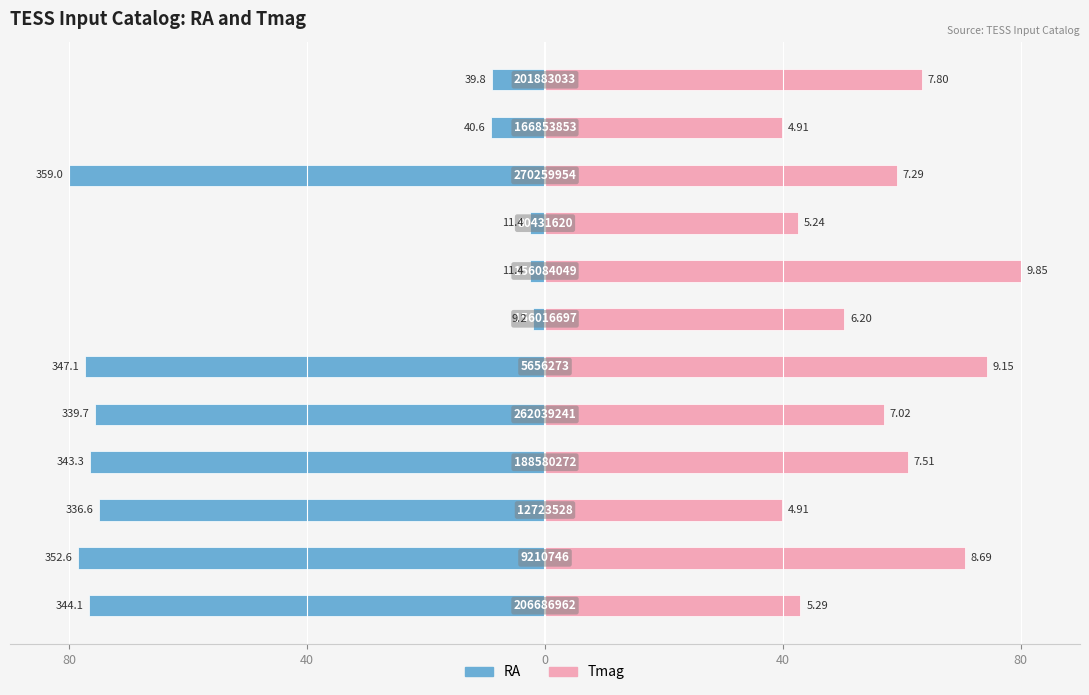

What are all the series names shown in the legend?

RA, Tmag